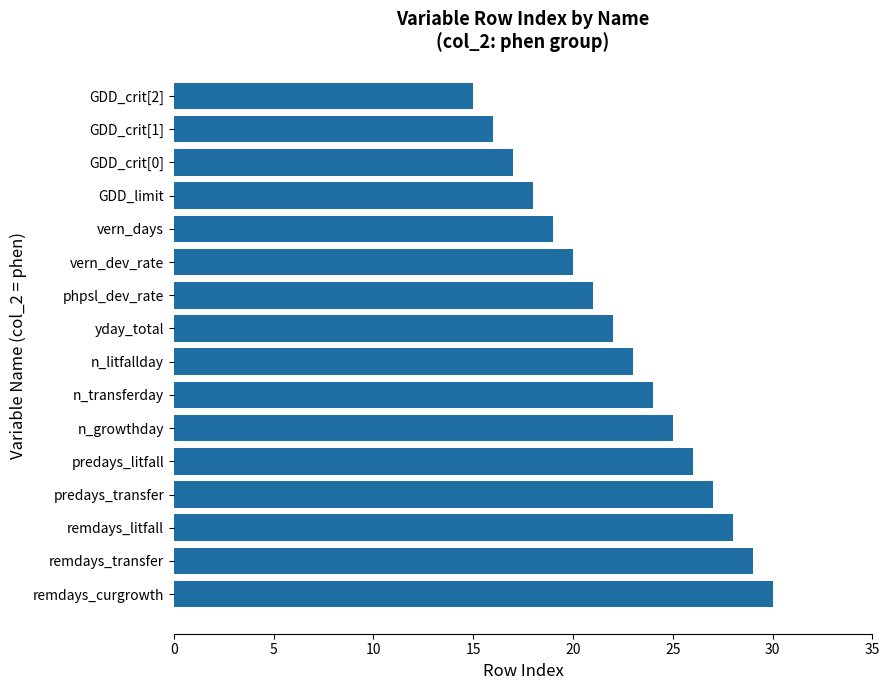

The chart shows a value of 17 at GDD_crit[0]. True or false?

True